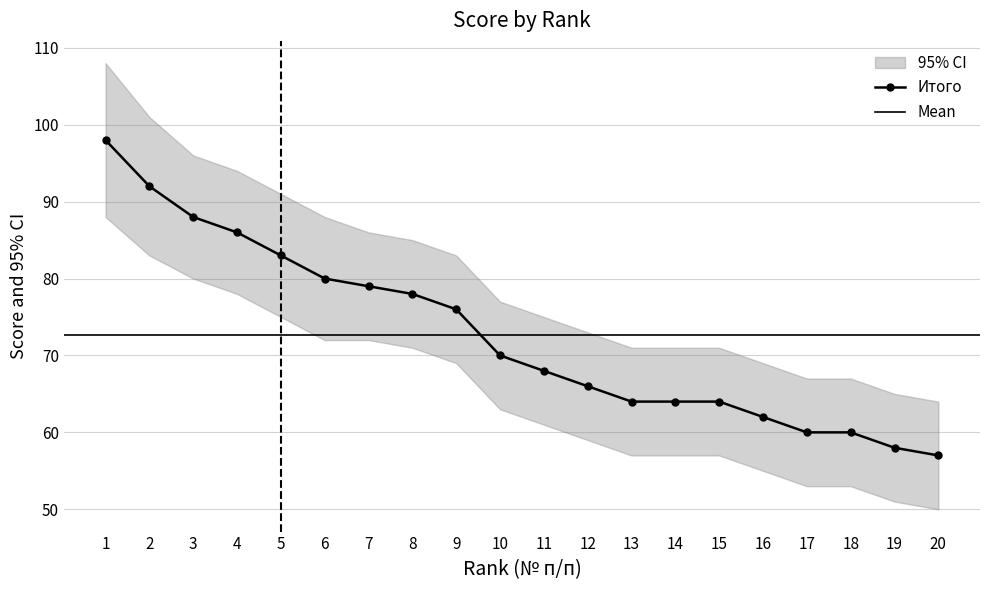

True or false: ci_upper has more than 1 points higher than both neighbors.

False